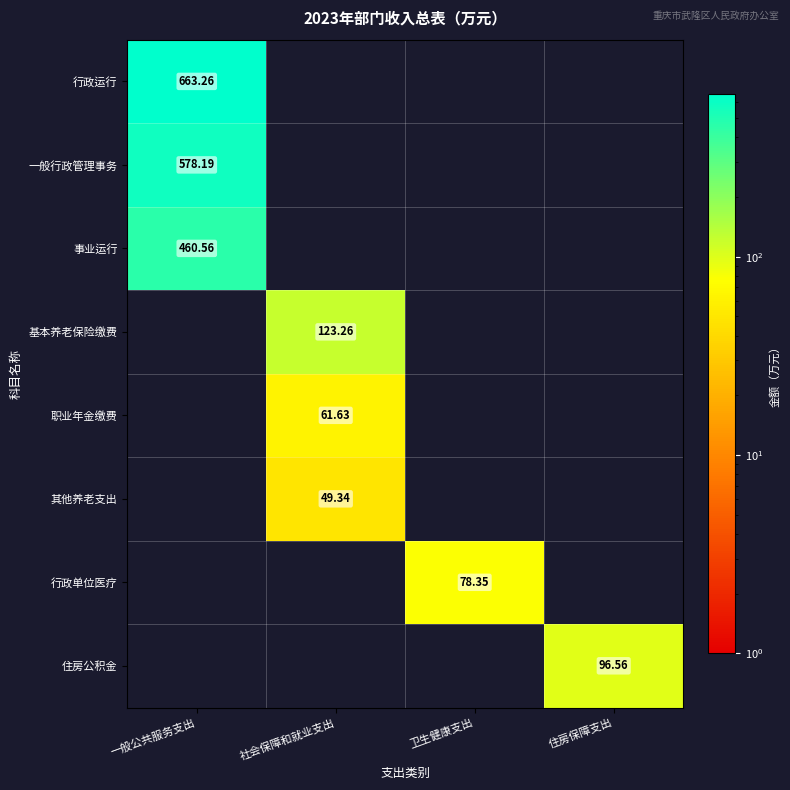

Which series has the largest total across all categories?

行政运行